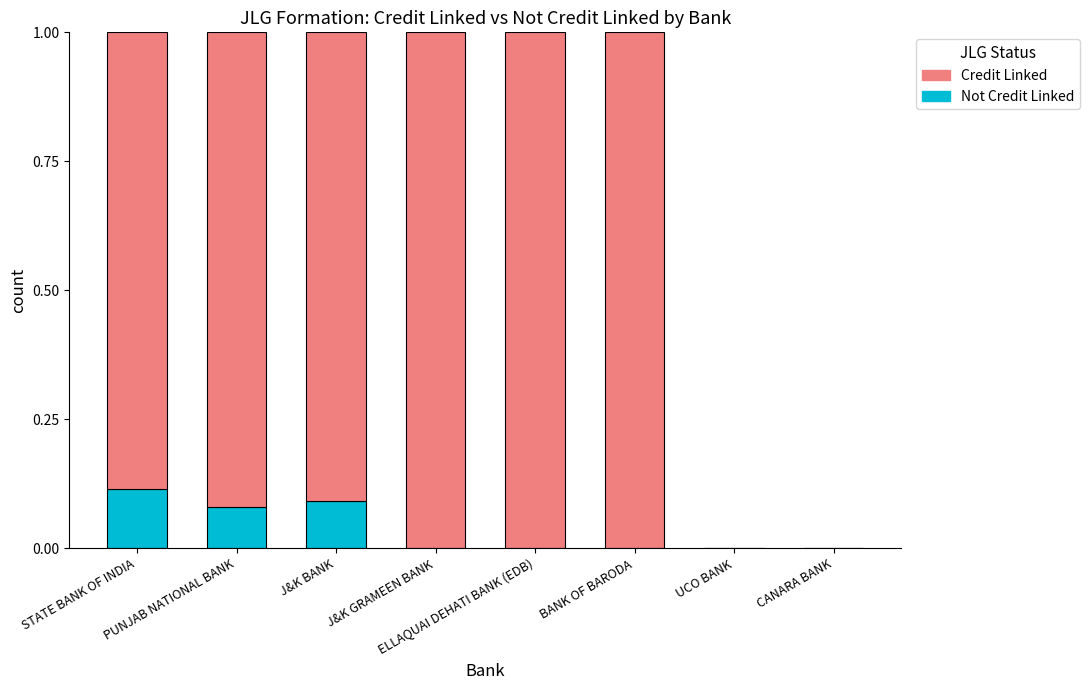

How many distinct data groups are displayed?

2